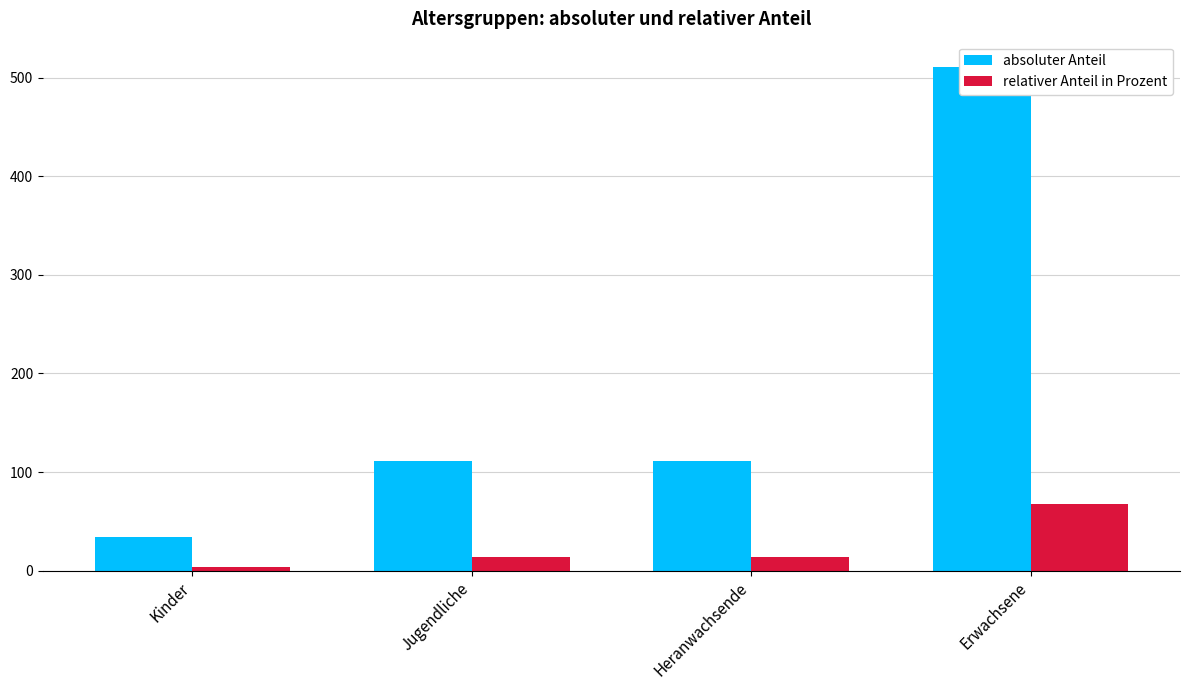

What is the minimum value for absoluter Anteil?

34